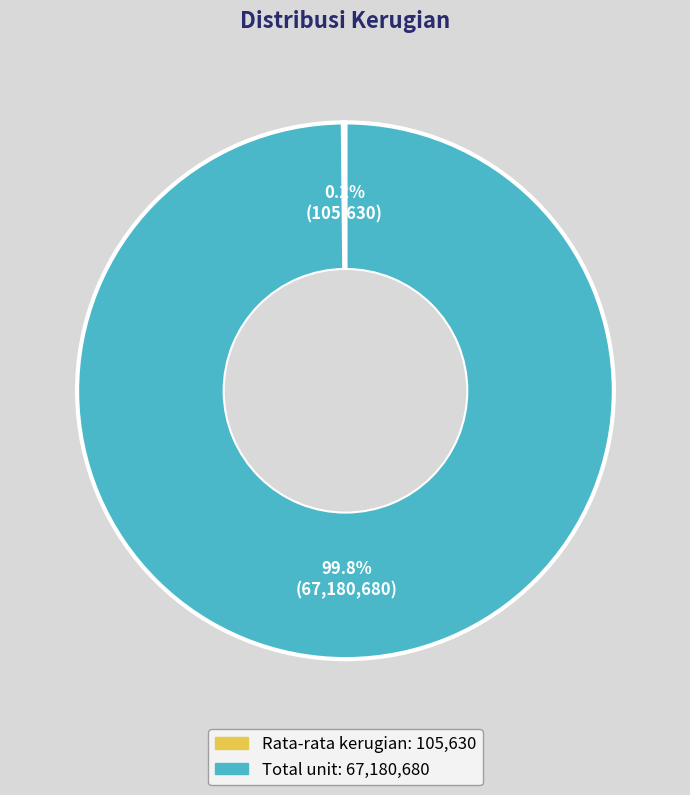

How much of the chart is everything except Total unit?

0.2%